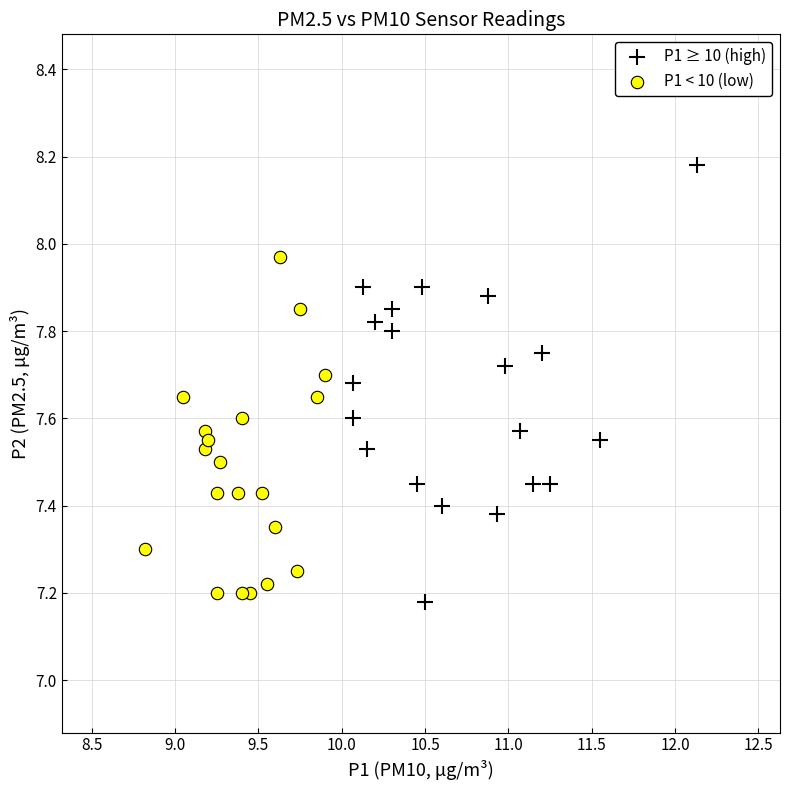

Which series contains the highest Y value?

P1 ≥ 10 (high)